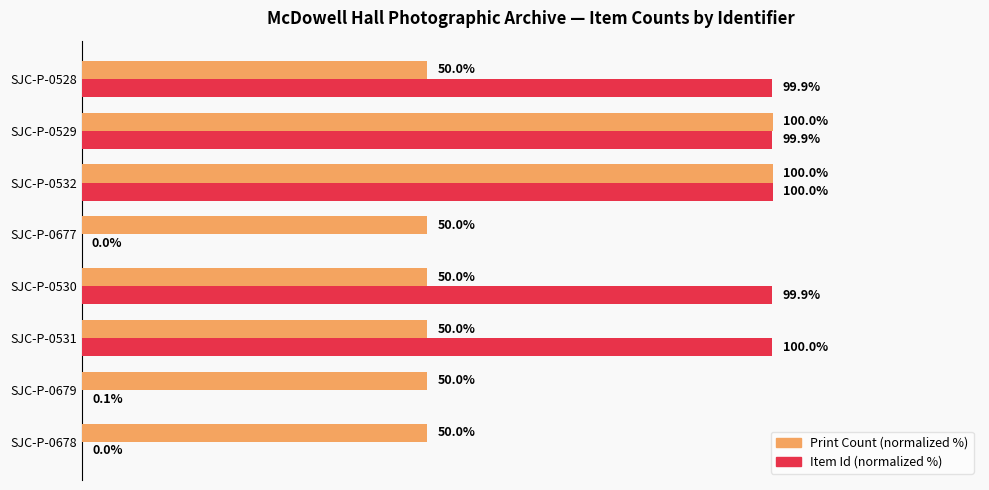

Between SJC-P-0678 and SJC-P-0529, which series saw the biggest shift?

Item Id (normalized %)